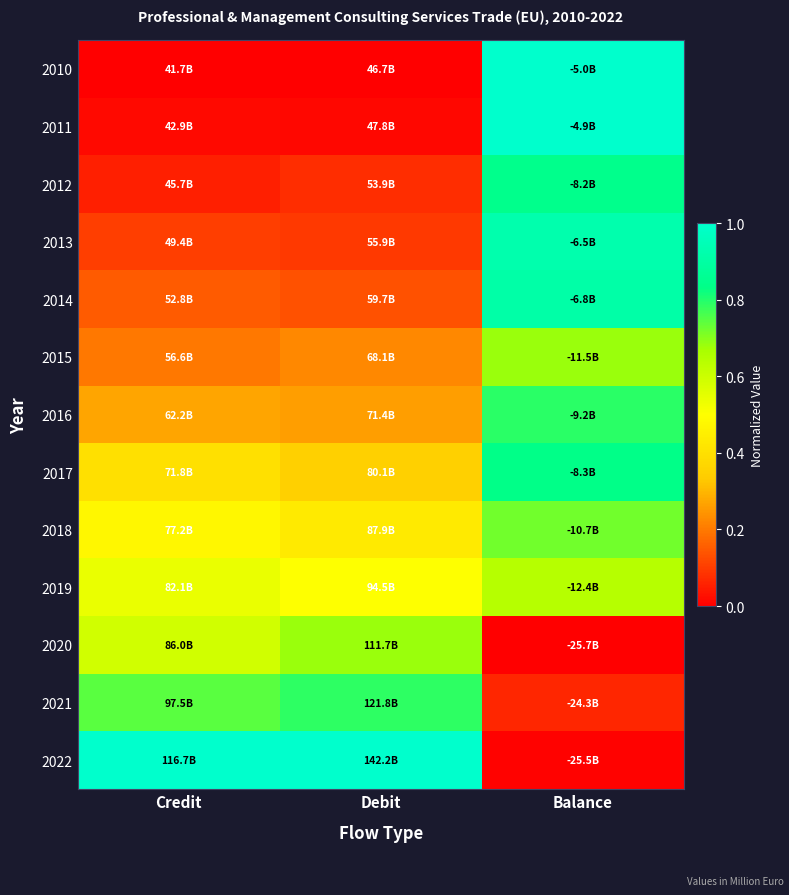

How many categories are shown in the chart?

3